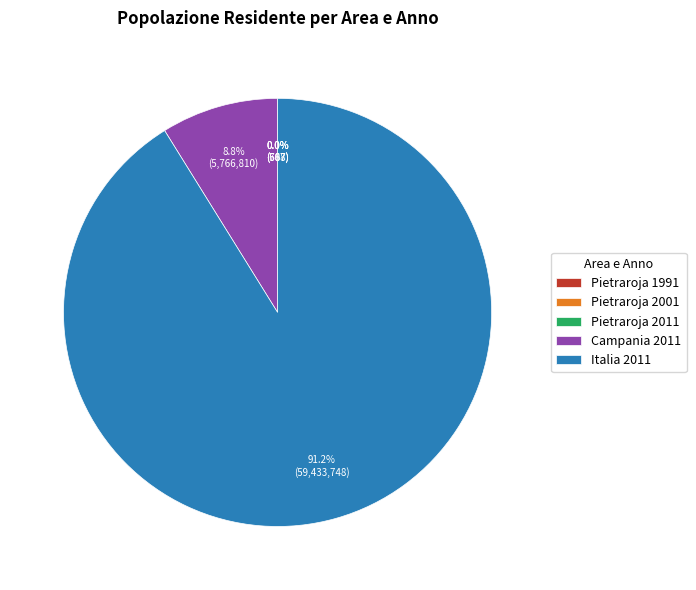

What is the majority slice?

Italia 2011